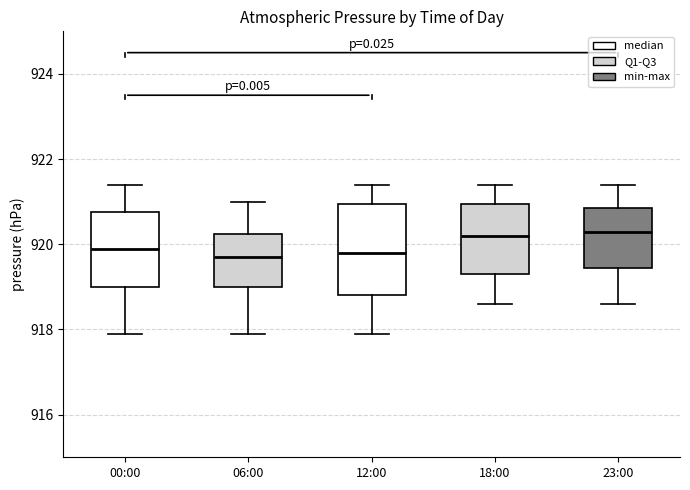

Reading left to right, transcribe this box plot: for each box, give where its median line is, the range the box spans, and where its two whiskers end, as read against the y-axis. The values are not printed on the chart, so give them approximately, as read against the axis.

00:00: median 920.0, box 919.0 to 920.8, whiskers 918.0 to 921.4
06:00: median 919.8, box 919.0 to 920.2, whiskers 918.0 to 921.0
12:00: median 919.8, box 918.8 to 921.0, whiskers 918.0 to 921.4
18:00: median 920.2, box 919.4 to 921.0, whiskers 918.6 to 921.4
23:00: median 920.4, box 919.4 to 920.8, whiskers 918.6 to 921.4